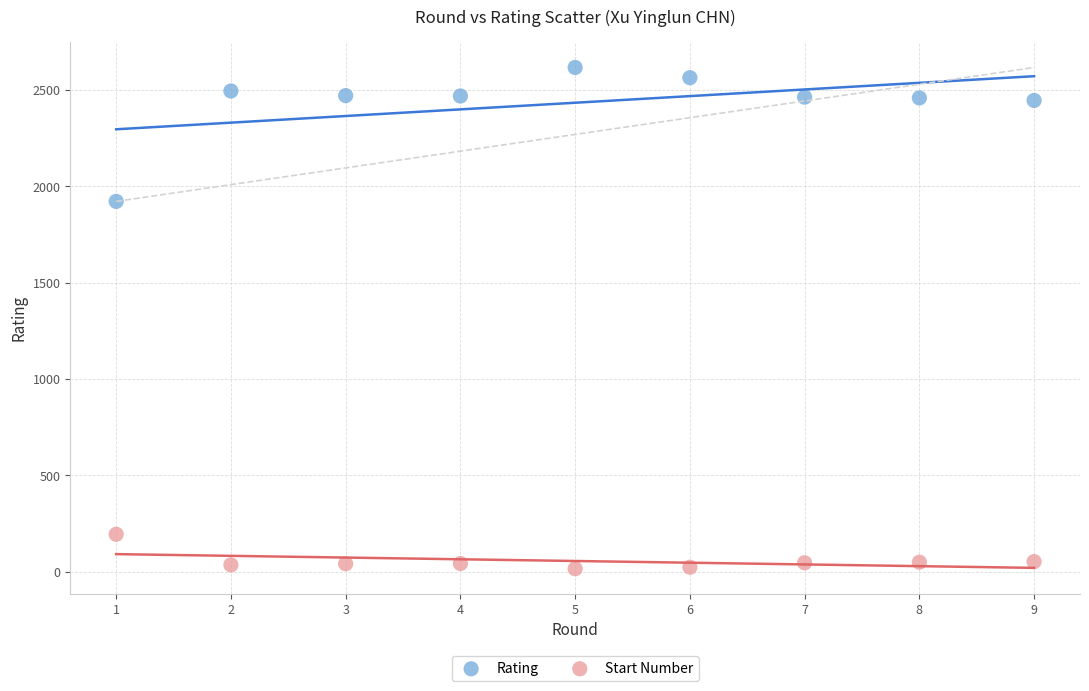

Which series reaches the maximum Y coordinate?

Rating